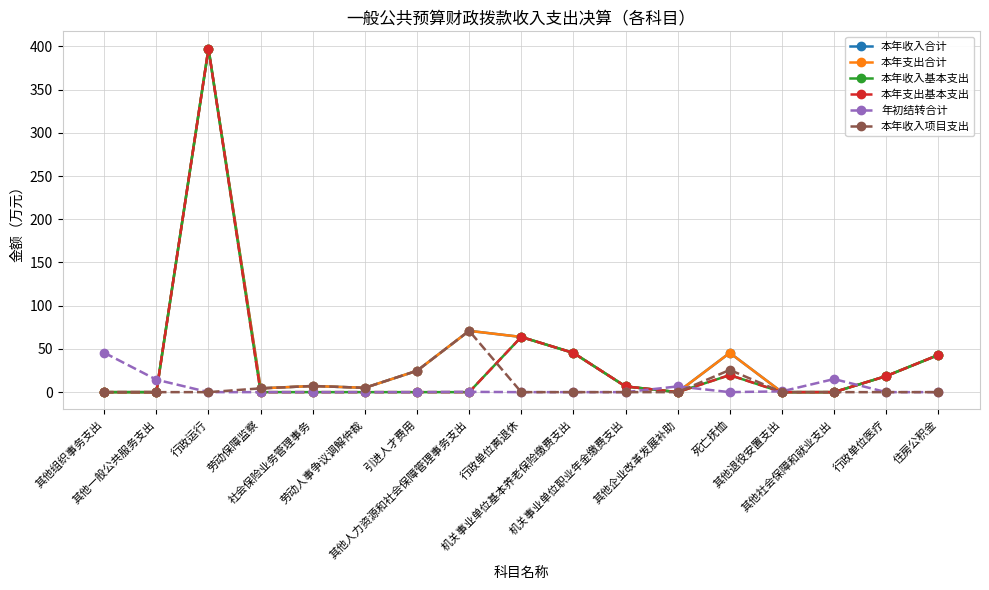

Is the value of 年初结转合计 at 行政运行 greater than the value of 本年收入项目支出 at 机关事业单位基本养老保险缴费支出?

No